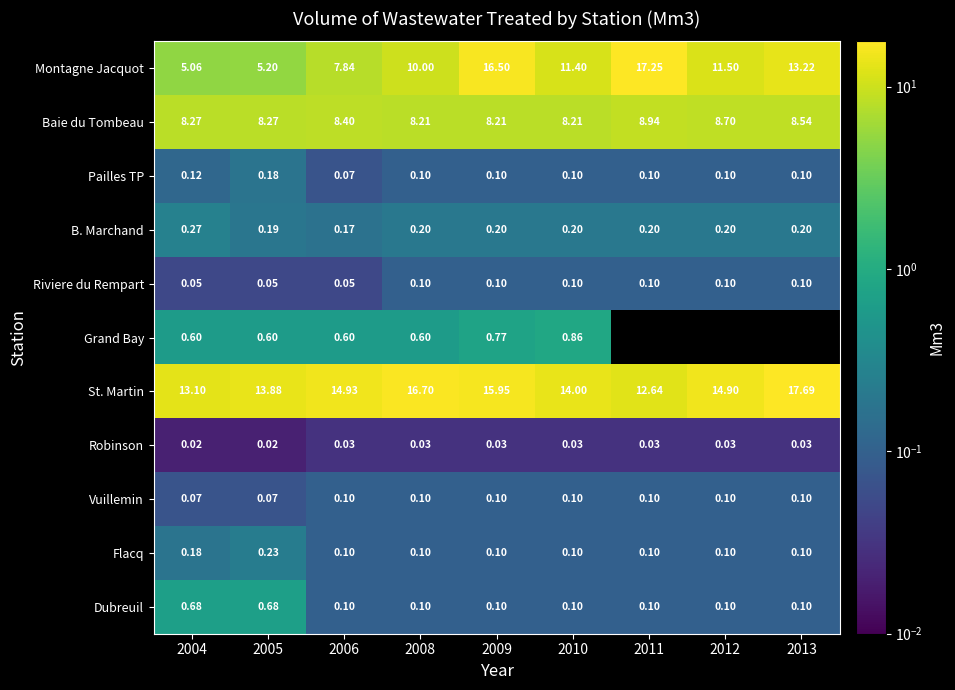

At which category is the sum across all series the highest?

2009